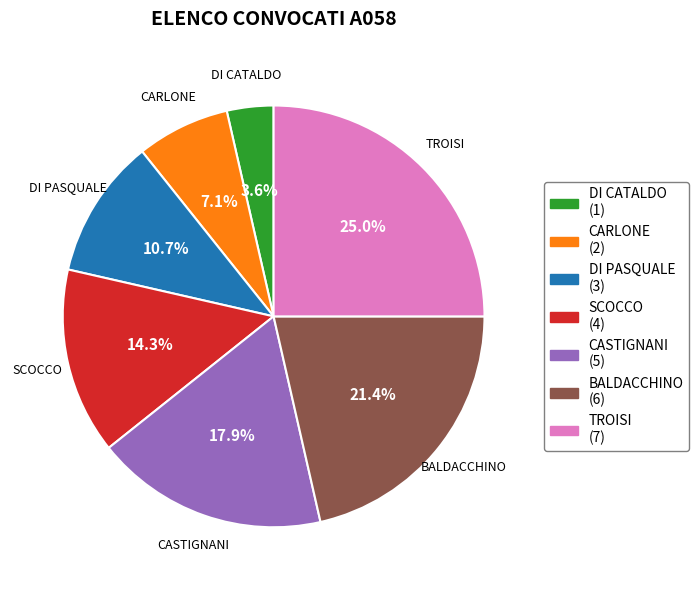

Approximately how many times larger is the value at BALDACCHINO compared to SCOCCO?

1.5